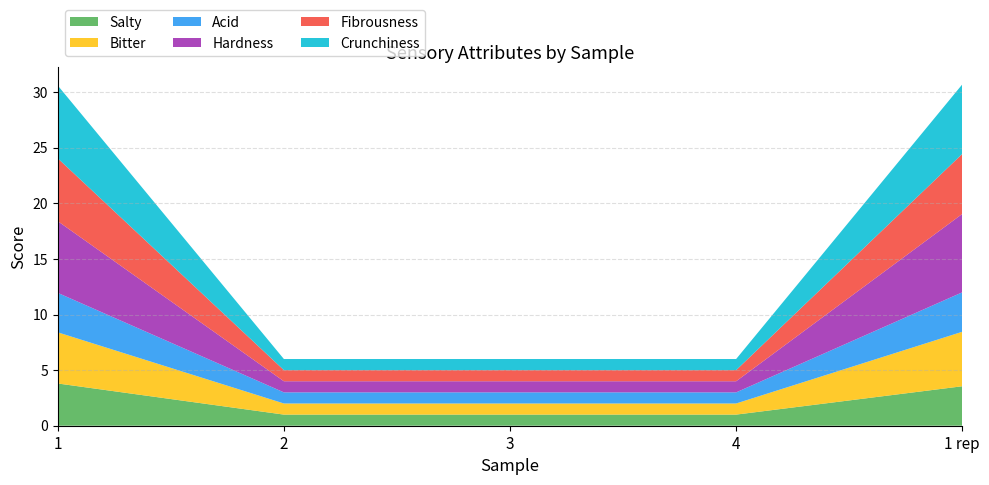

Reading left to right, what are all the values shown in this chart?

Salty: 1=3.8	2=1.0	3=1.0	4=1.0	1 rep=3.5
Bitter: 1=4.6	2=1.0	3=1.0	4=1.0	1 rep=4.9
Acid: 1=3.5	2=1.0	3=1.0	4=1.0	1 rep=3.5
Hardness: 1=6.5	2=1.0	3=1.0	4=1.0	1 rep=7.0
Fibrousness: 1=5.7	2=1.0	3=1.0	4=1.0	1 rep=5.4
Crunchiness: 1=6.5	2=1.0	3=1.0	4=1.0	1 rep=6.2